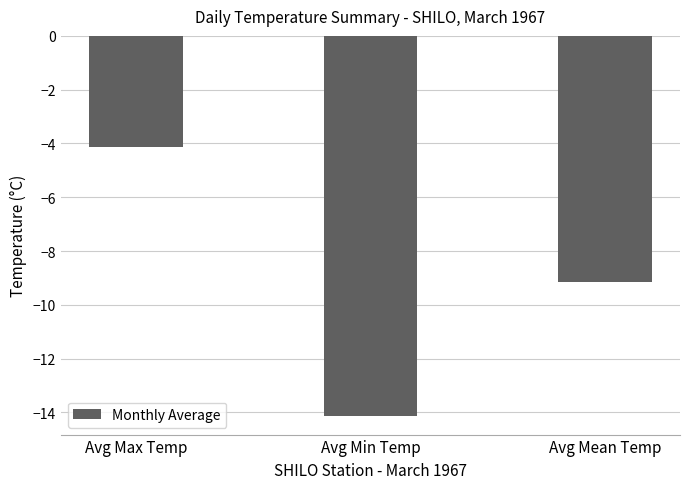

Where does the data first go above -9?

Avg Max Temp